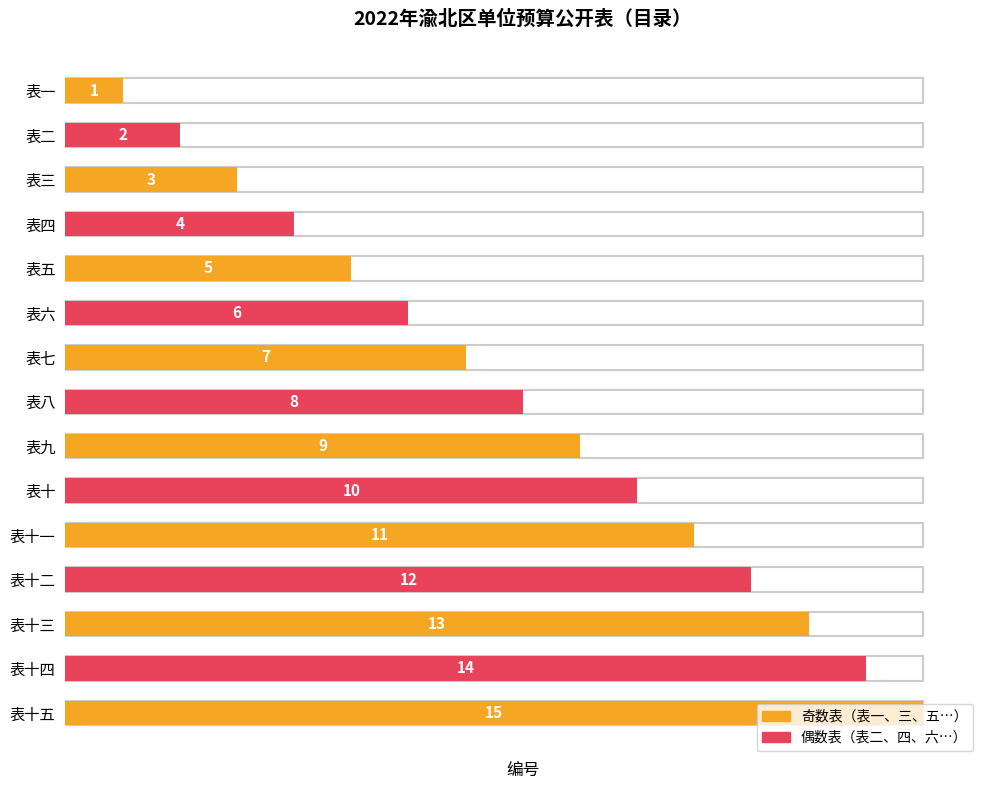

List the labels in order of value, largest first.

表十五, 表十四, 表十三, 表十二, 表十一, 表十, 表九, 表八, 表七, 表六, 表五, 表四, 表三, 表二, 表一